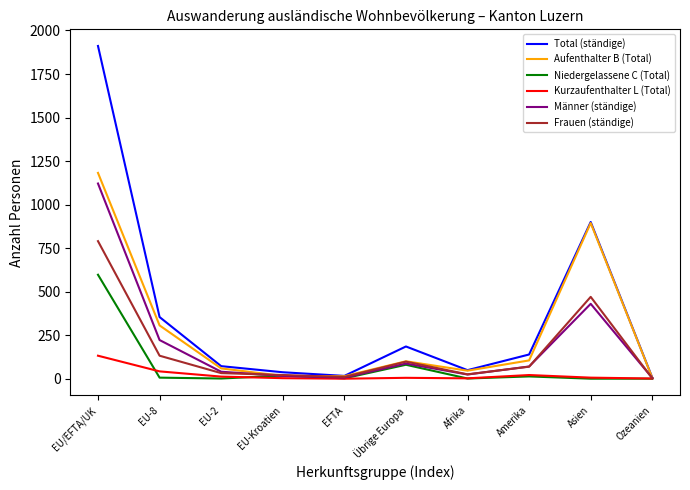

List the series in order of their peak value, highest first.

Total (ständige), Aufenthalter B (Total), Männer (ständige), Frauen (ständige), Niedergelassene C (Total), Kurzaufenthalter L (Total)